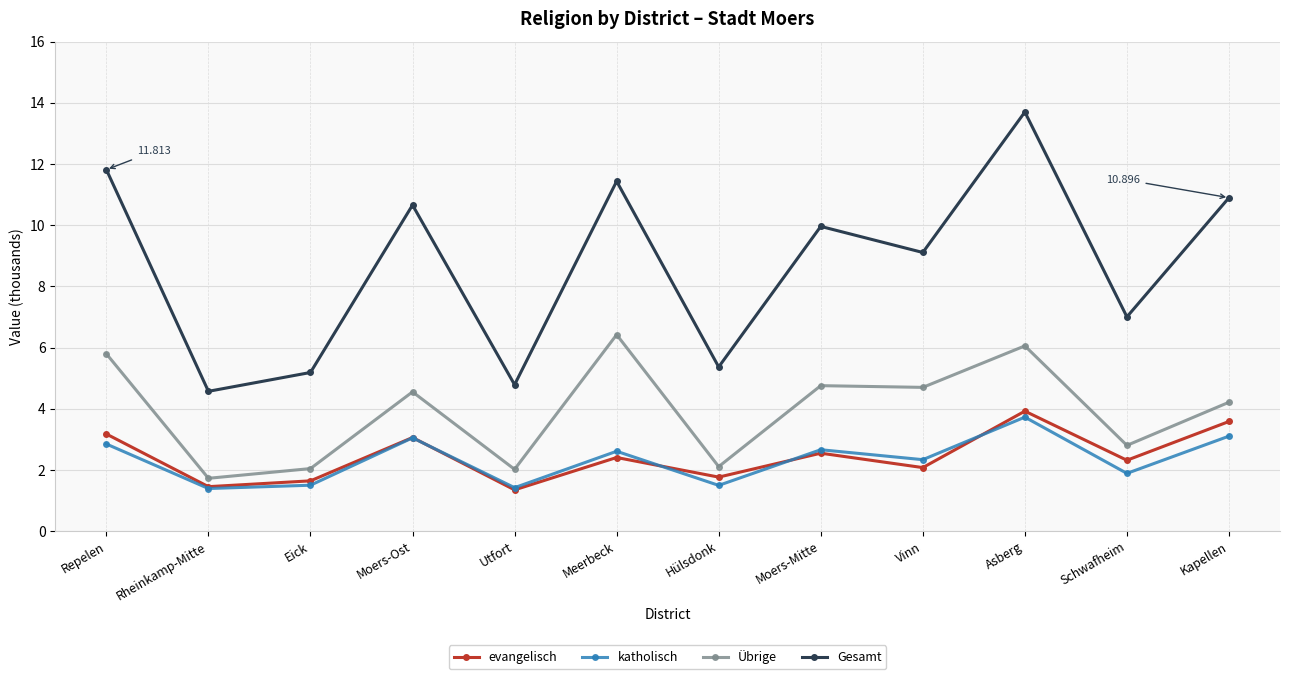

True or false: evangelisch has more than 0 interior local peaks.

True